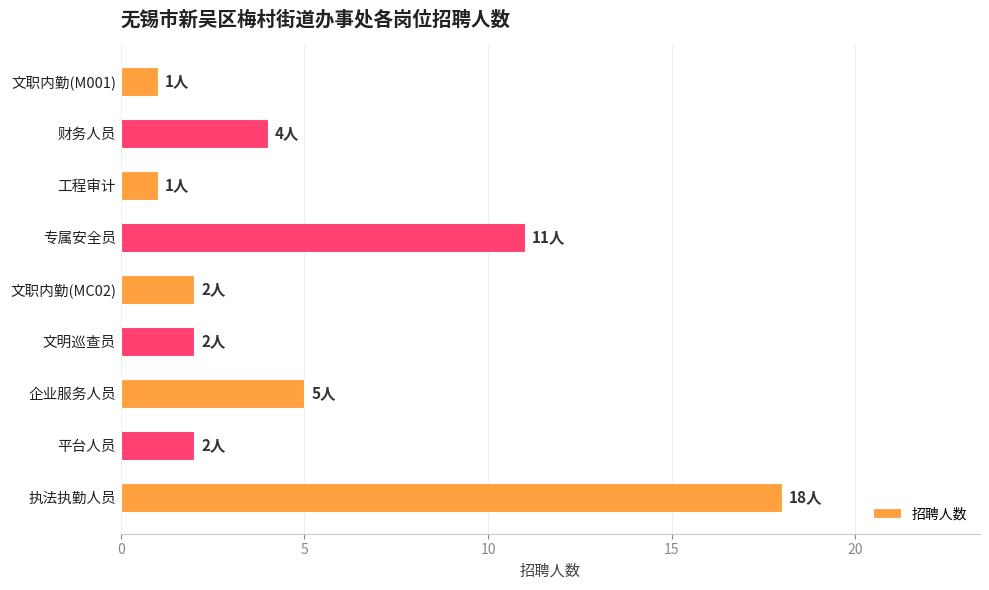

Between 专属安全员 and 文职内勤(MC02), which is larger?

专属安全员